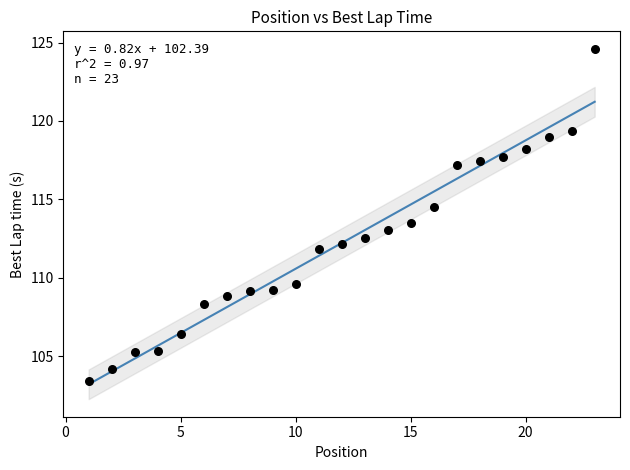

What is the range of Y values (max minus min)?

21.2